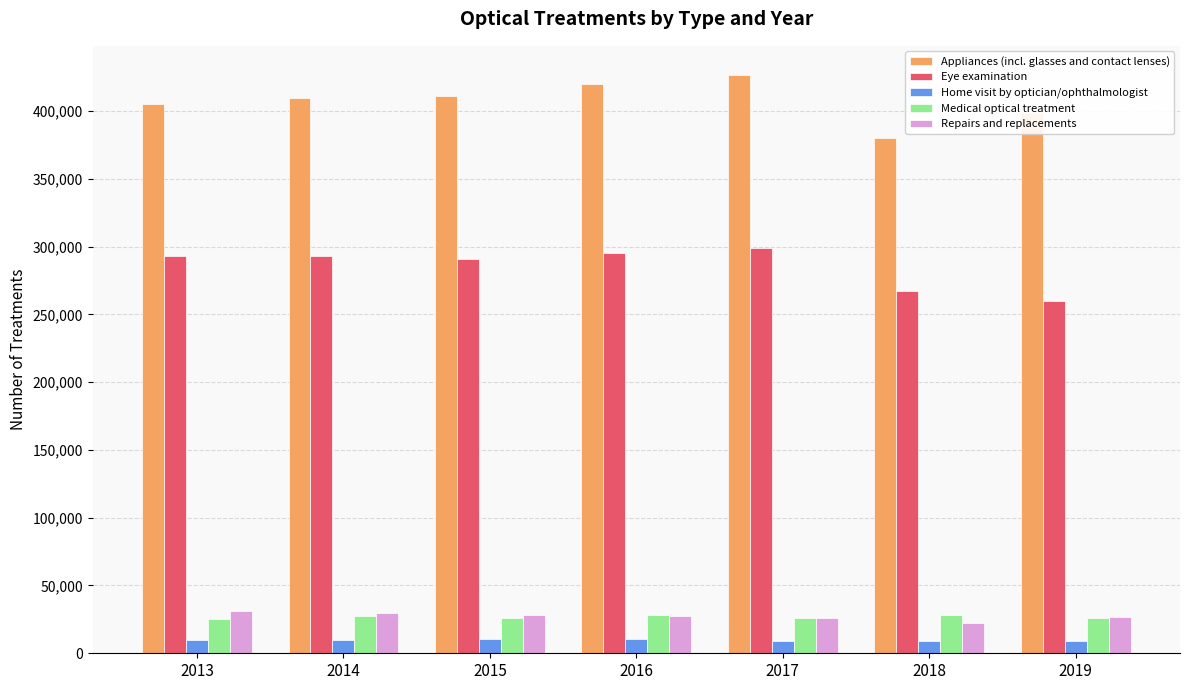

What is the smallest value displayed?

8852